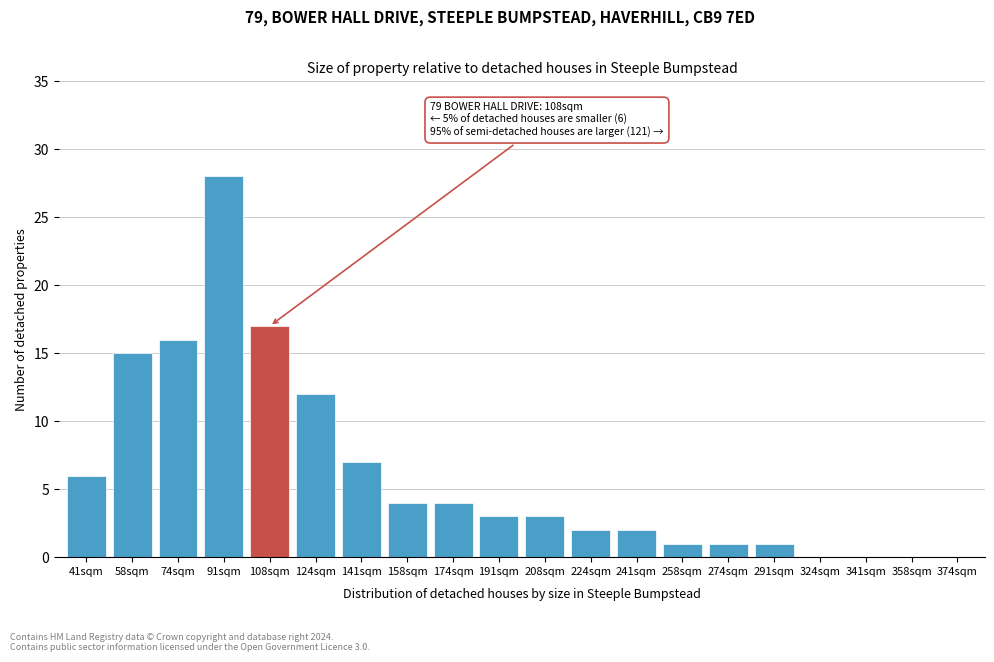

Reading left to right, extract all data points from this chart.

41sqm=6	58sqm=15	74sqm=16	91sqm=28	108sqm=17	124sqm=12	141sqm=7	158sqm=4	174sqm=4	191sqm=3	208sqm=3	224sqm=2	241sqm=2	258sqm=1	274sqm=1	291sqm=1	324sqm=0	341sqm=0	358sqm=0	374sqm=0